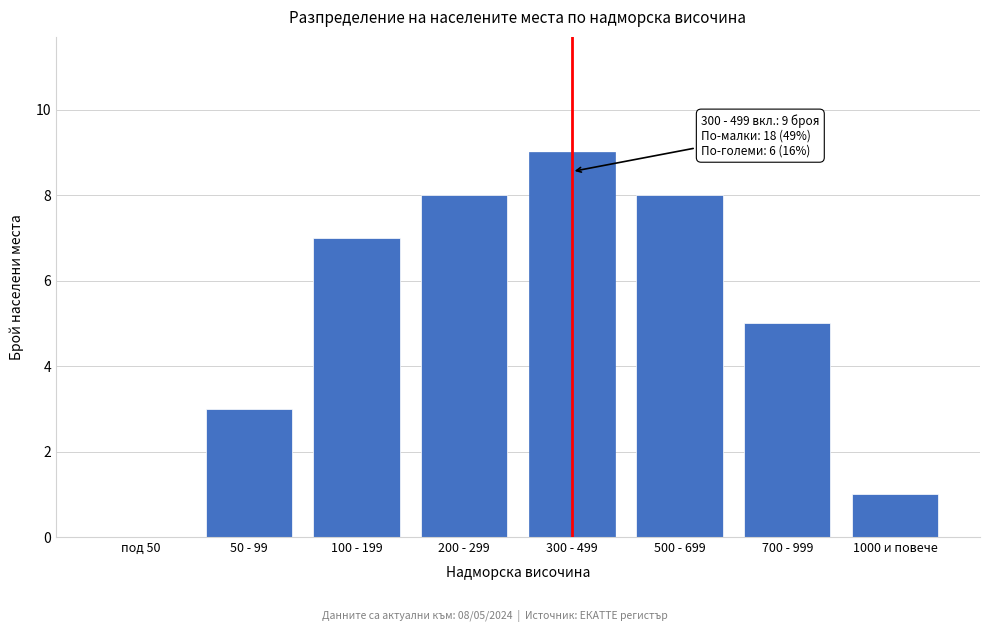

Reading right to left, extract all data points from this chart.

1000 и повече=1	700 - 999=5	500 - 699=8	300 - 499=9	200 - 299=8	100 - 199=7	50 - 99=3	под 50=0